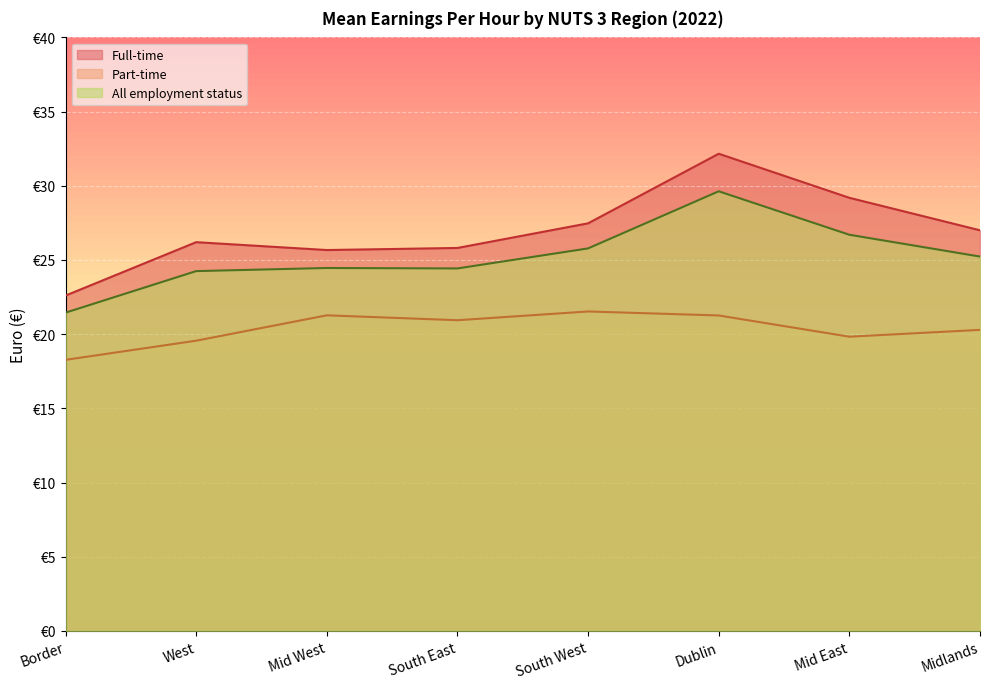

What is the sum of all All employment status values?

201.9